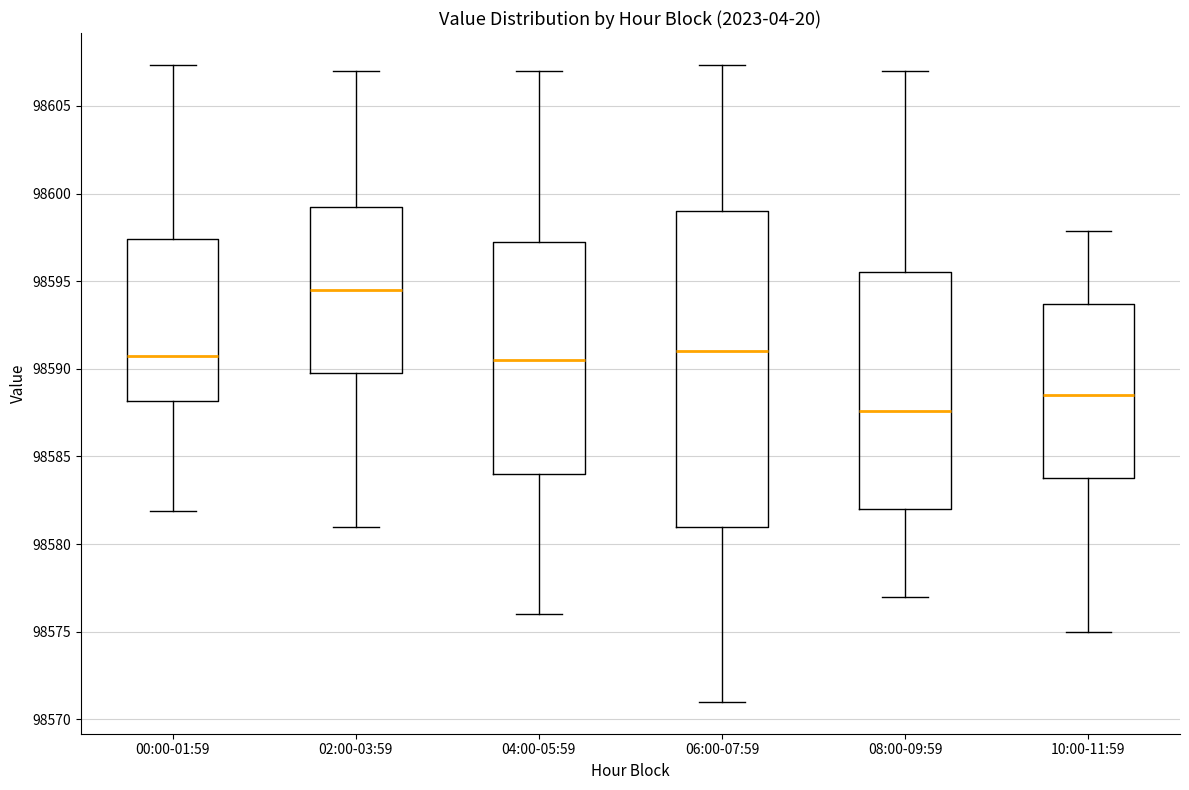

Which box is the tallest, from its lower edge to its upper edge?

06:00-07:59